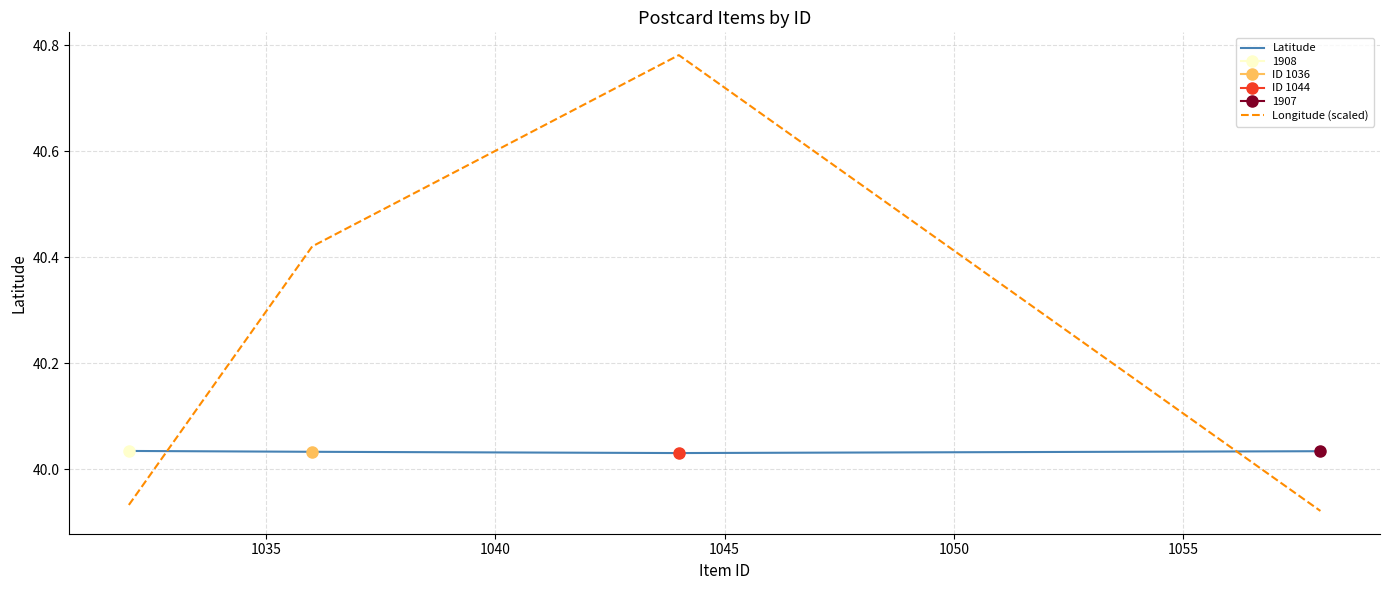

How many times do Longitude (scaled) and Latitude cross each other?

2